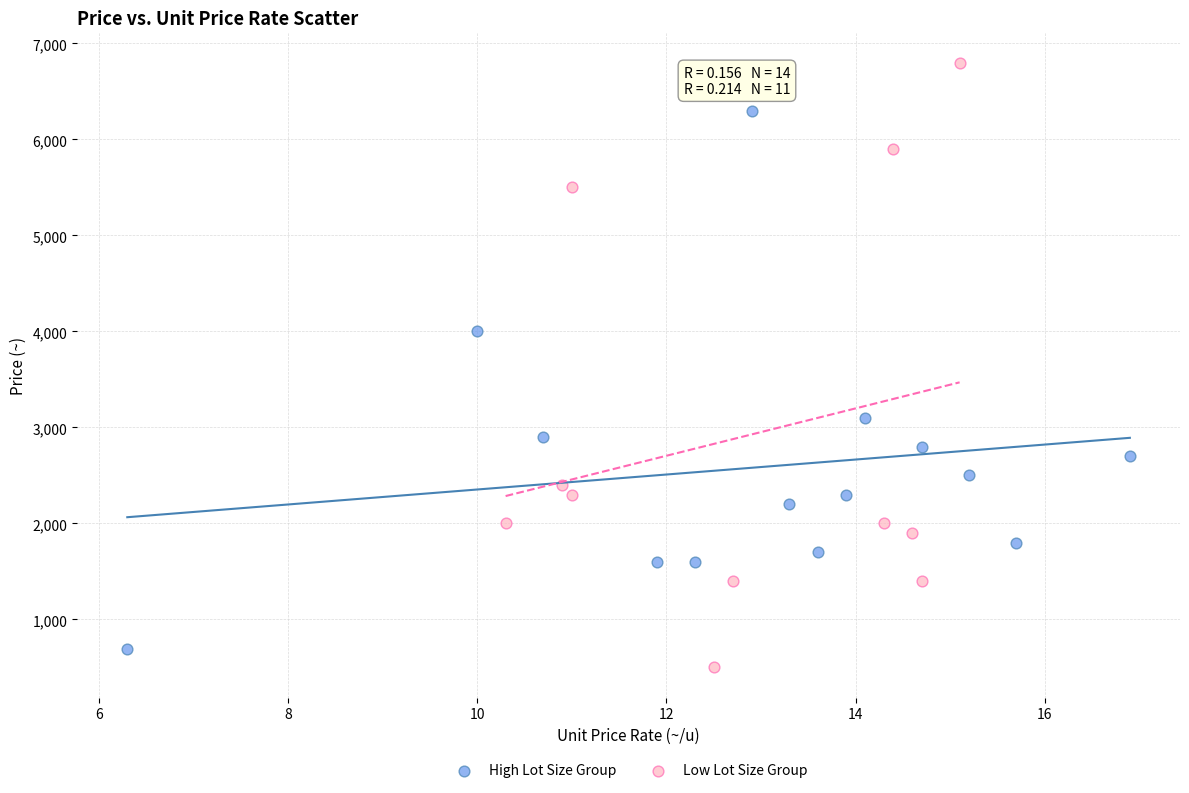

Which series has the widest spread of Y values?

Low Lot Size Group